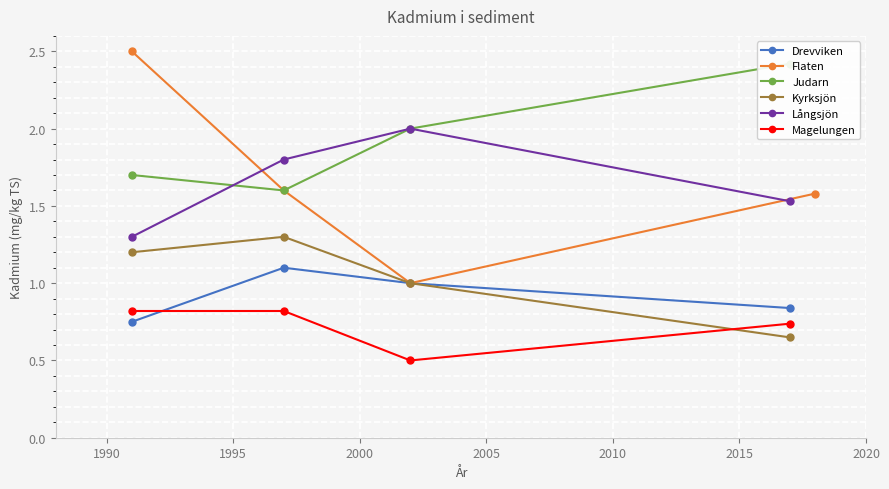

Reading left to right, list all the values displayed in this chart.

Drevviken: 0.8	1.1	1.0	0.8
Flaten: 2.5	1.6	1.0	1.6
Judarn: 1.7	1.6	2.0	2.4
Kyrksjön: 1.2	1.3	1.0	0.6
Långsjön: 1.3	1.8	2.0	1.5
Magelungen: 0.8	0.8	0.5	0.7